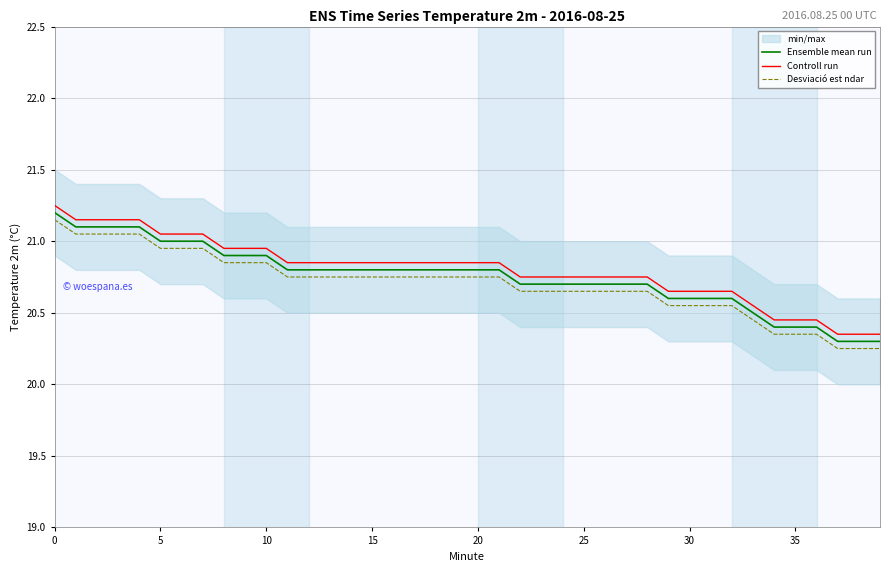

What is the average value of the Controll run series?

20.8